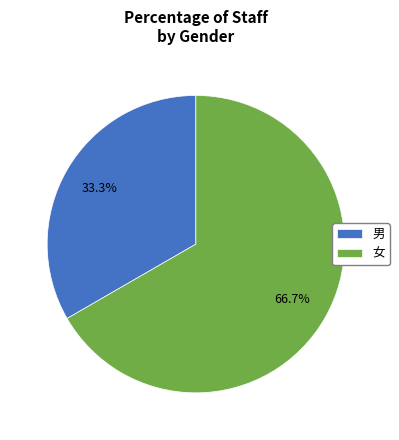

Which category has the smallest portion of the pie?

男